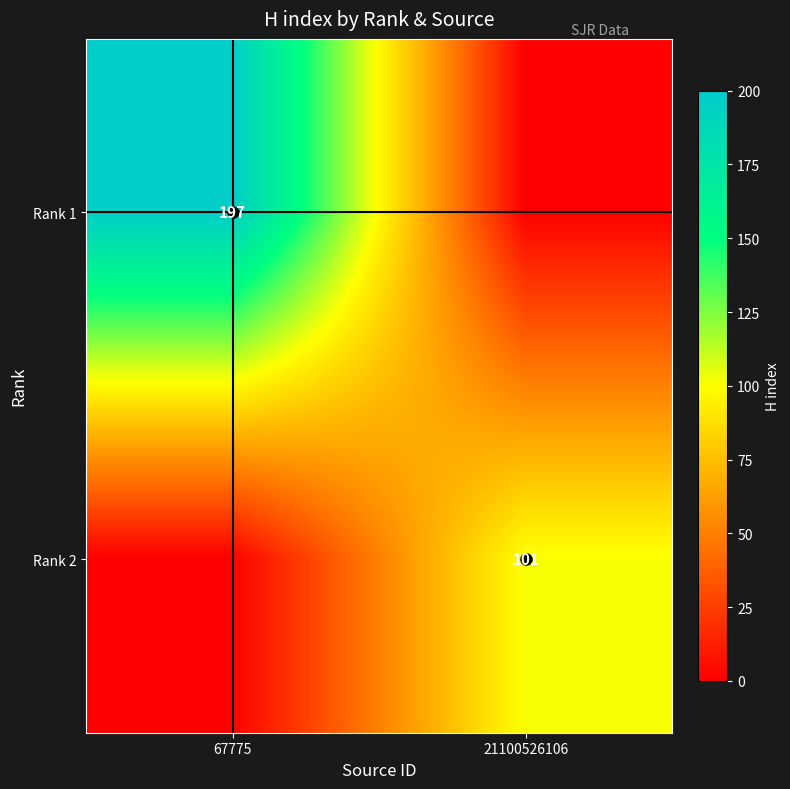

How many positive values does the Rank 2 series have?

1